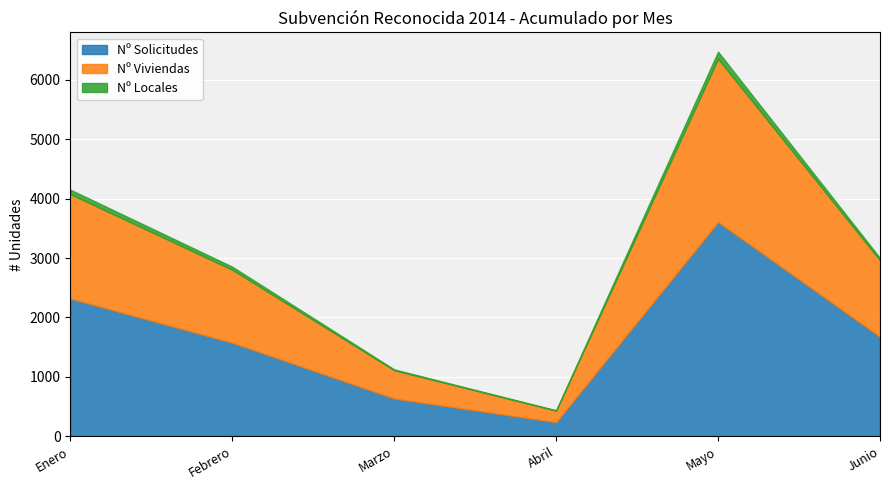

What is the difference between the maximum and minimum values in the Nº Solicitudes series?

3370